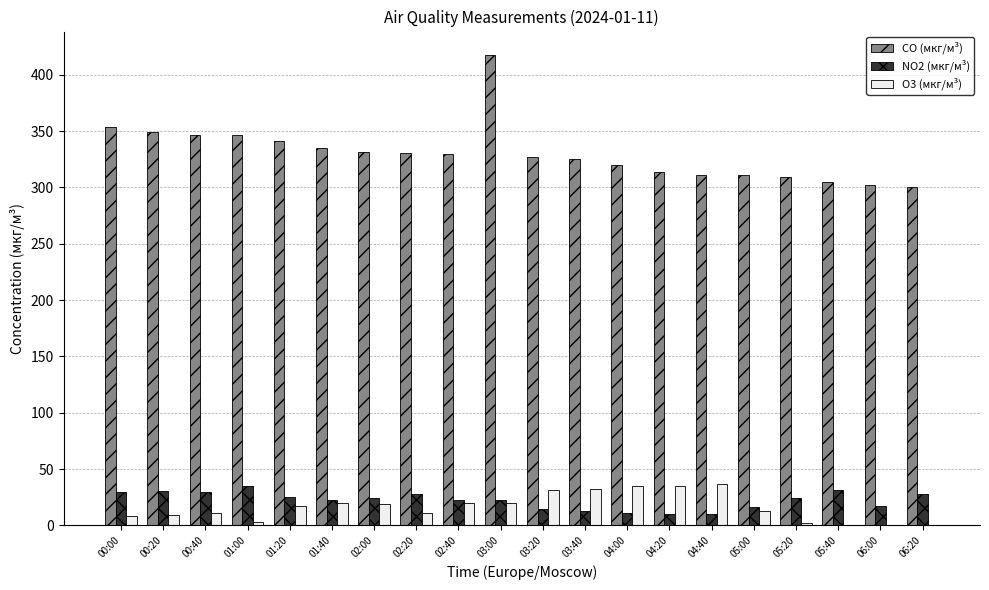

At which label is CO (мкг/м³) closest to 358?

00:00